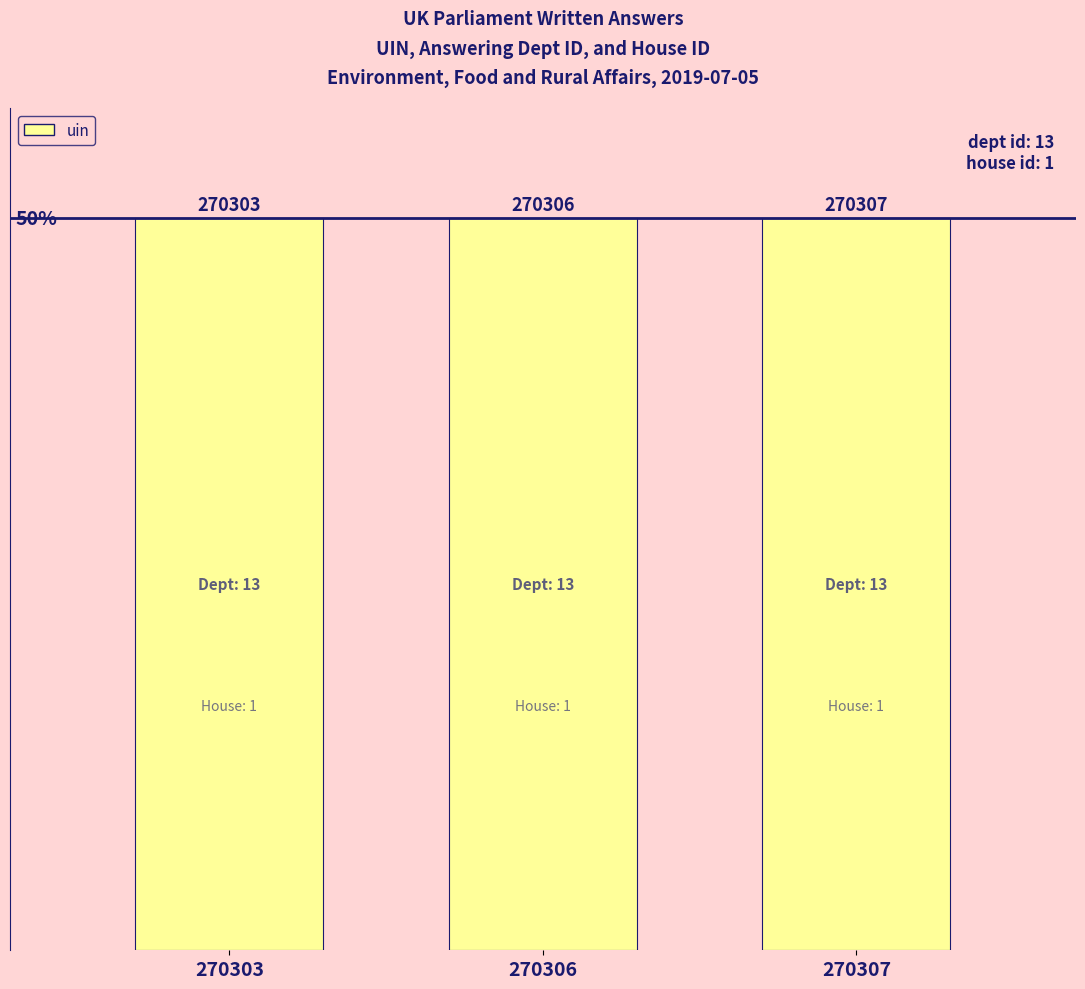

What is the difference between the maximum and minimum values?

4